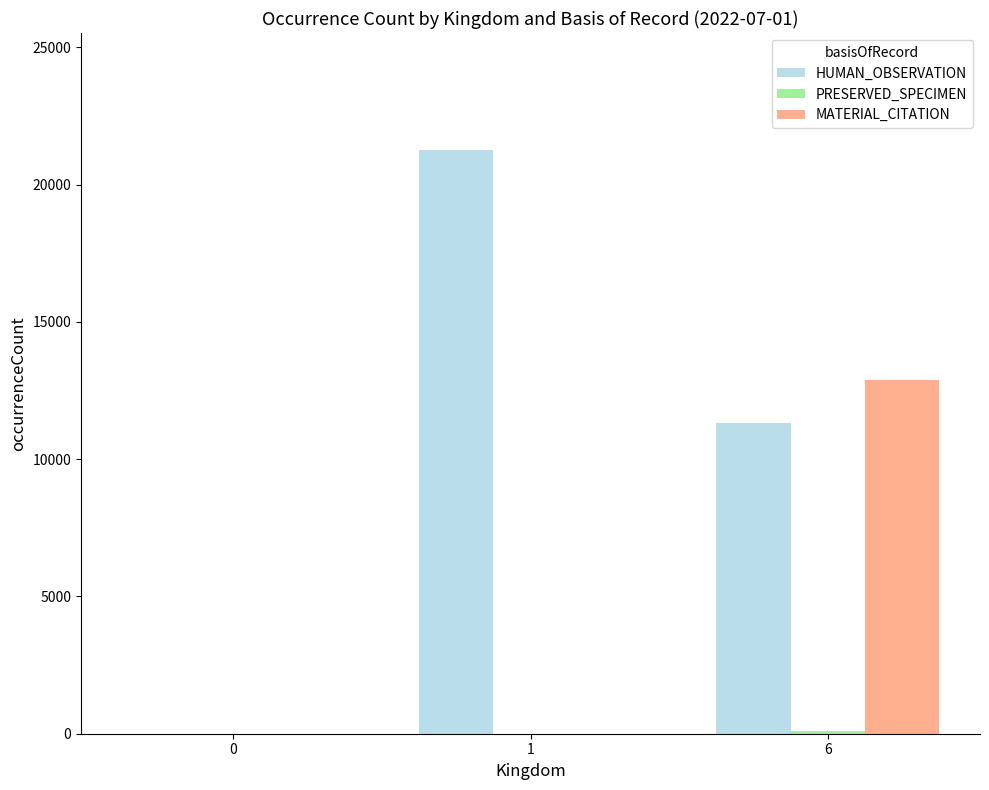

At which category is the sum across all series the highest?

6